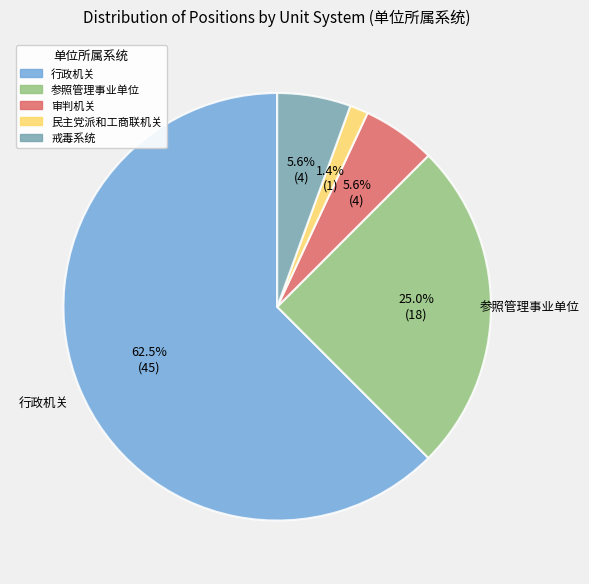

Is it true that 行政机关 is 72% of the pie?

False